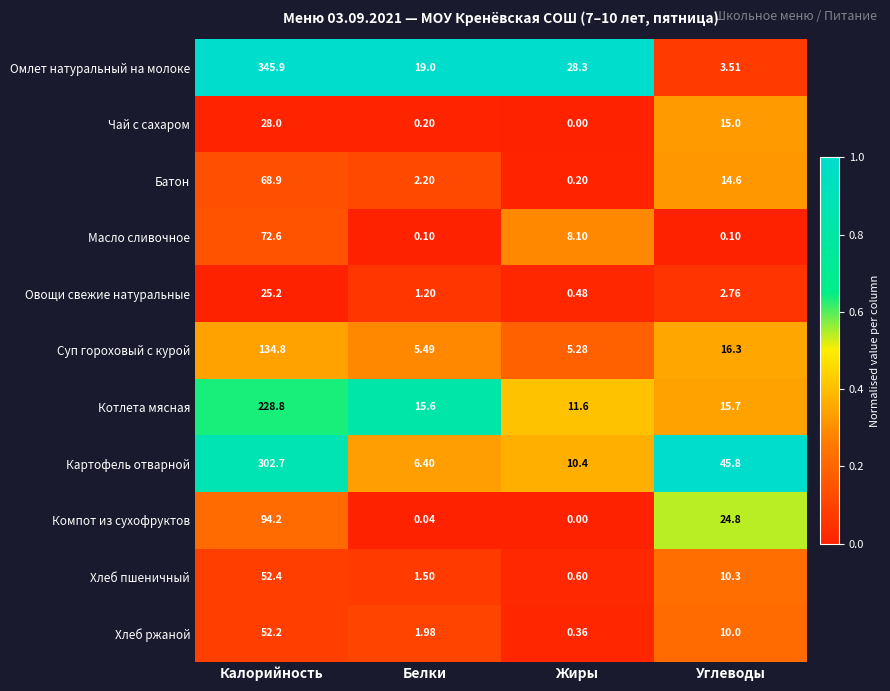

Which category has the lowest value across all series?

Жиры